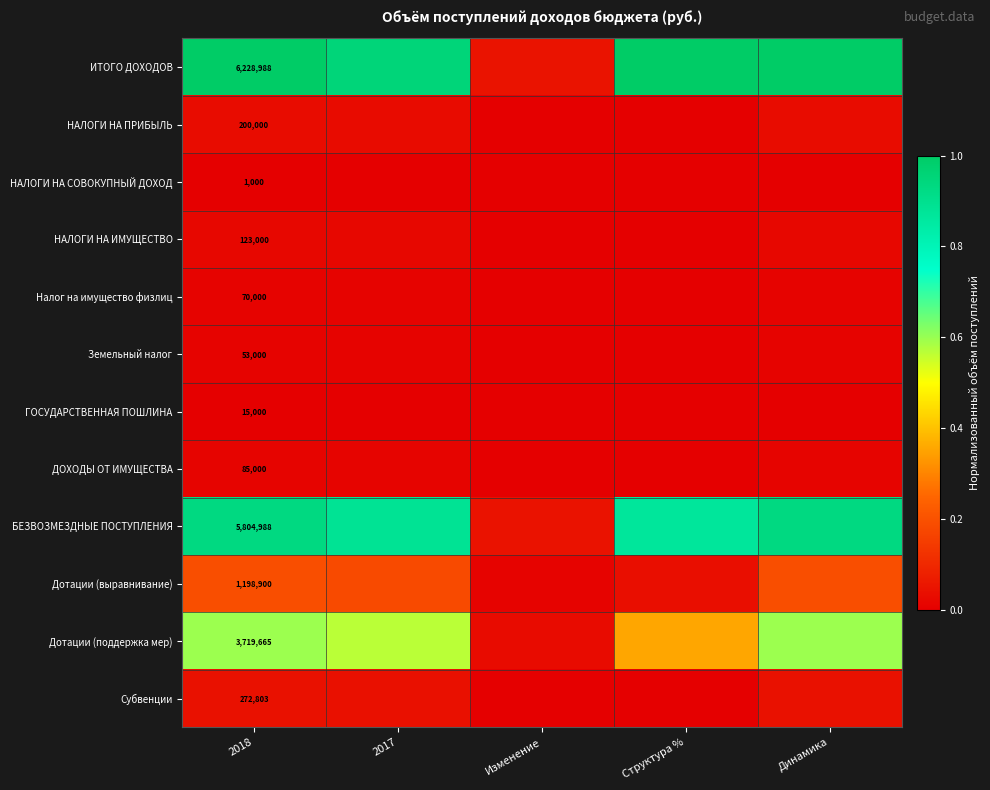

How many series are shown in this chart?

12